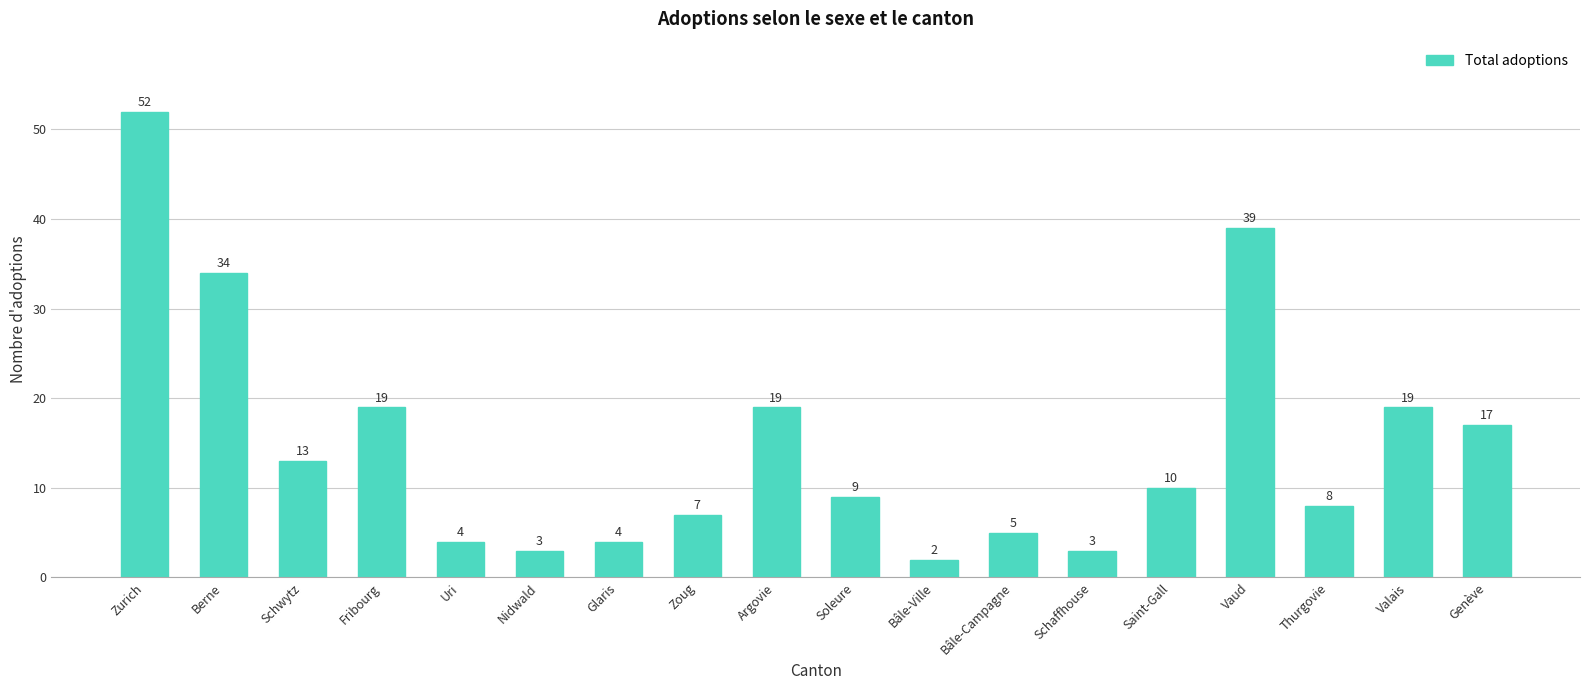

What is the label of the 8th bar from the right?

Bâle-Ville